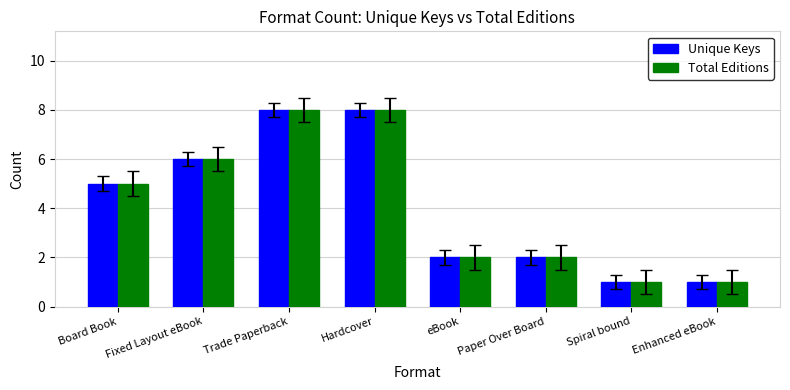

How many bars are there in total?

16